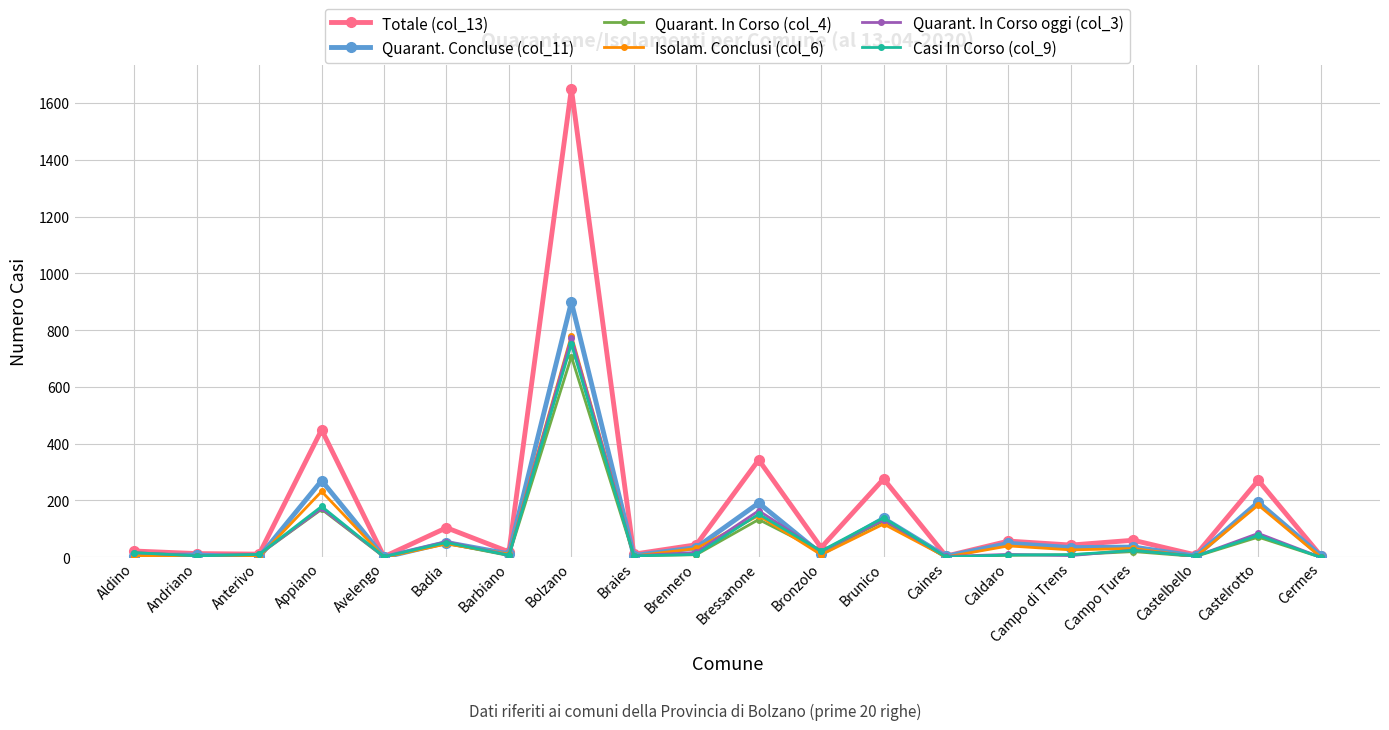

What is the difference between the highest and lowest values at Braies?

7